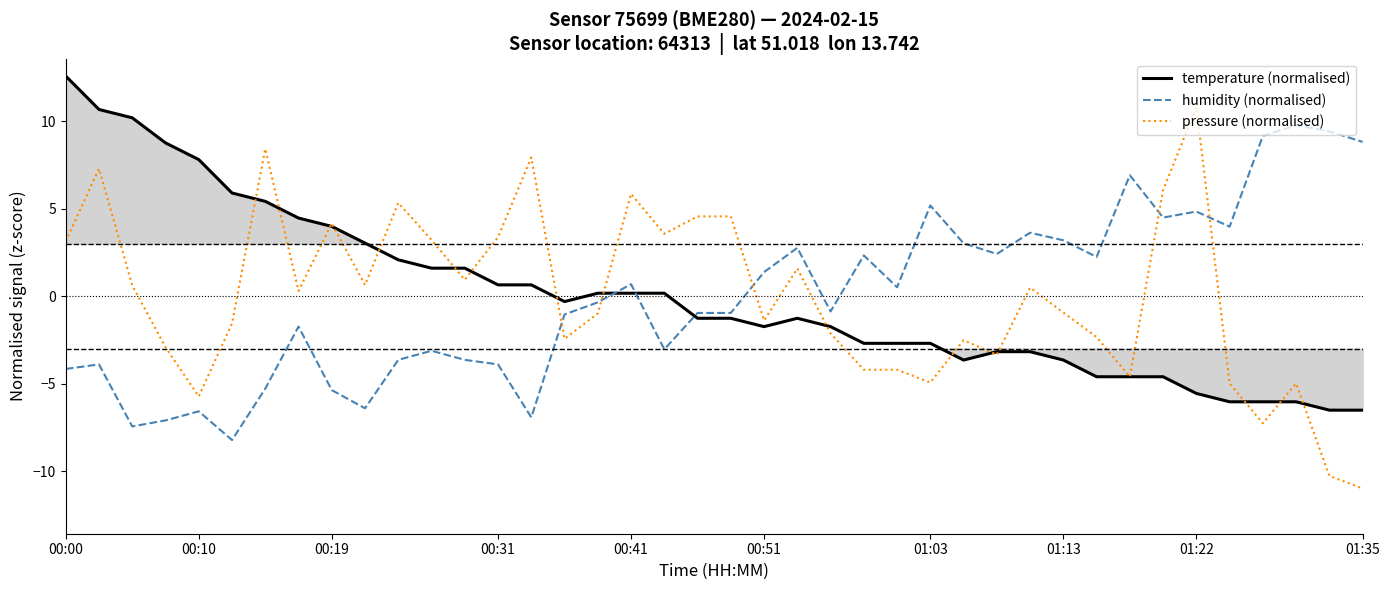

How many values in humidity (normalised) are below zero?

21